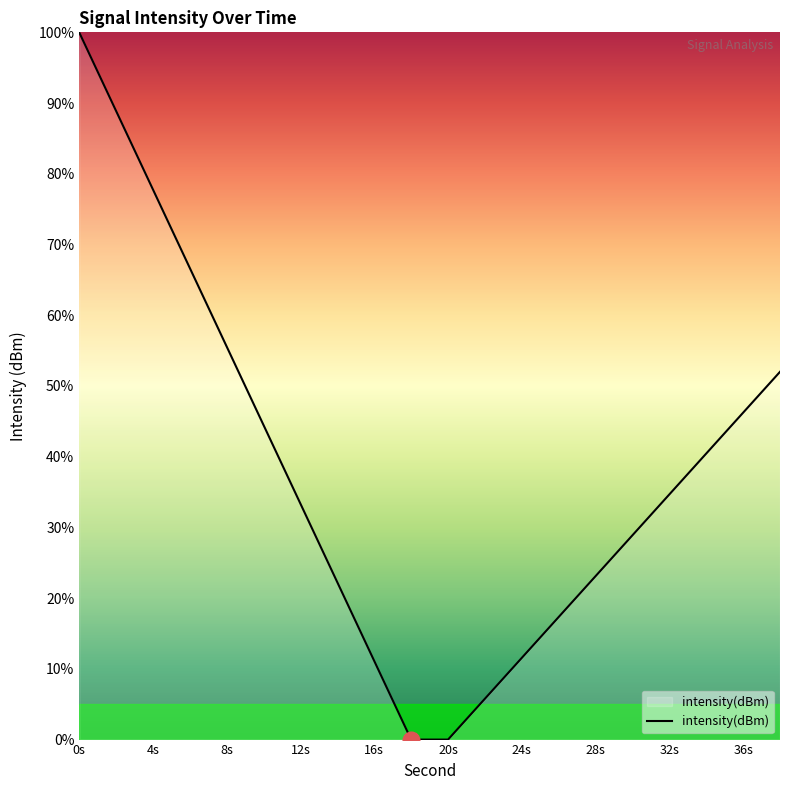

Count the number of values greater than 34.

10